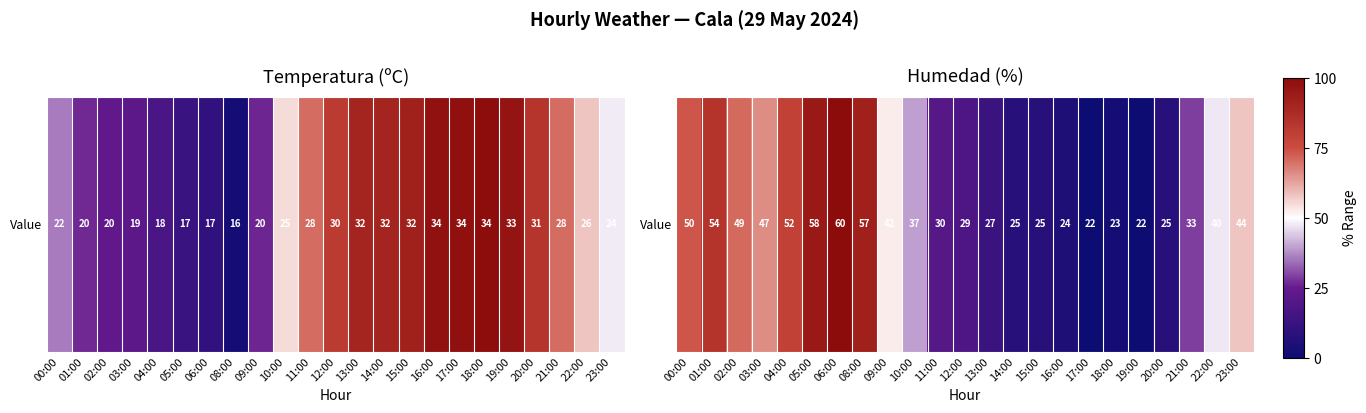

What is the difference between the maximum and minimum values?

38